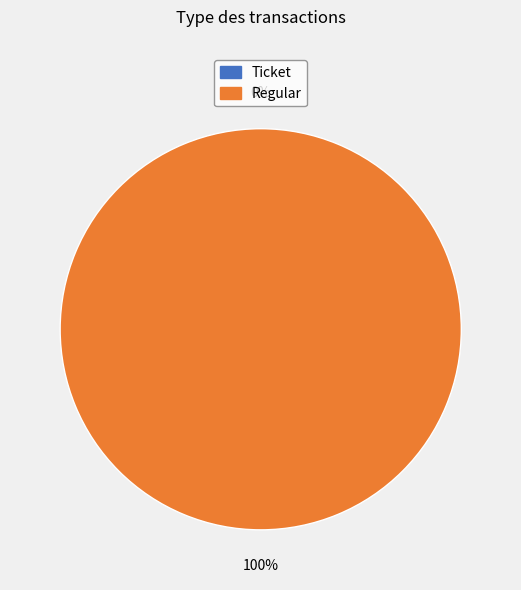

Is it true that Regular is 99% of the pie?

False